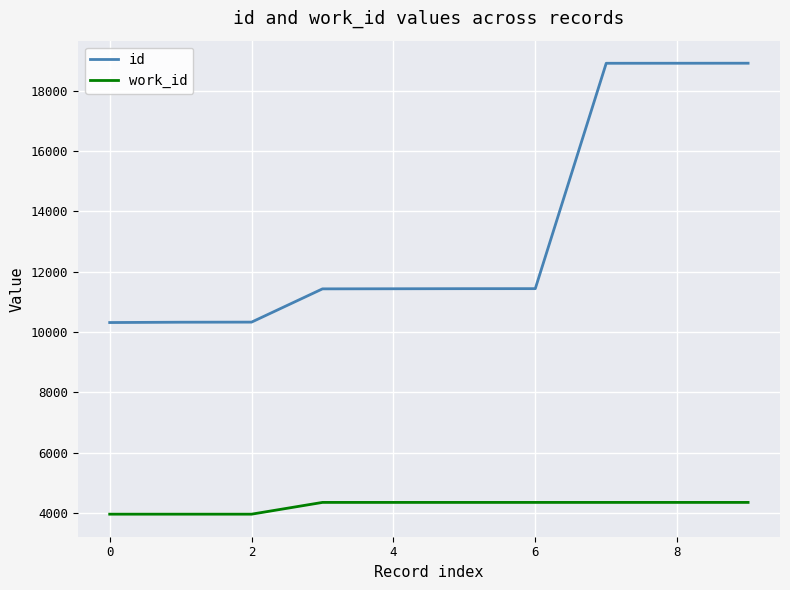

What is the minimum value shown in the chart?

3963